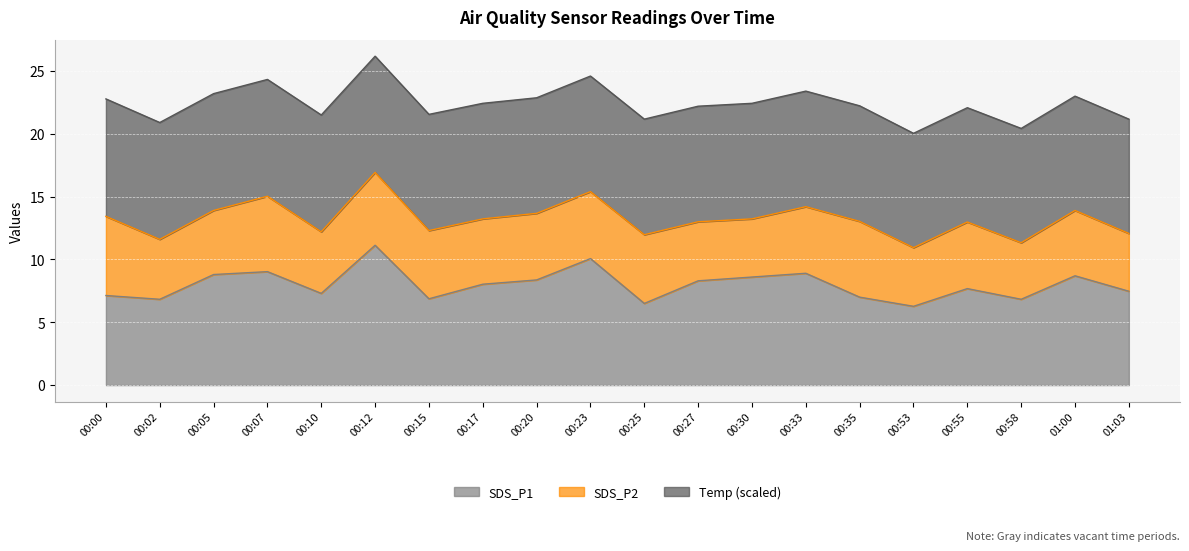

List the series in order of their overall mean, lowest first.

SDS_P2, SDS_P1, Temp